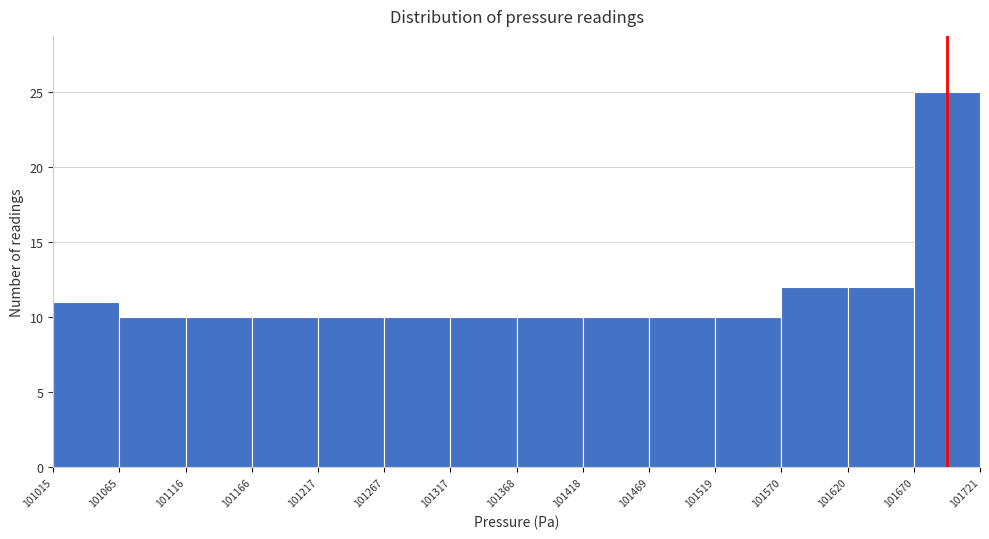

Over which range of the x-axis is the bar tallest?

101670 to 101721